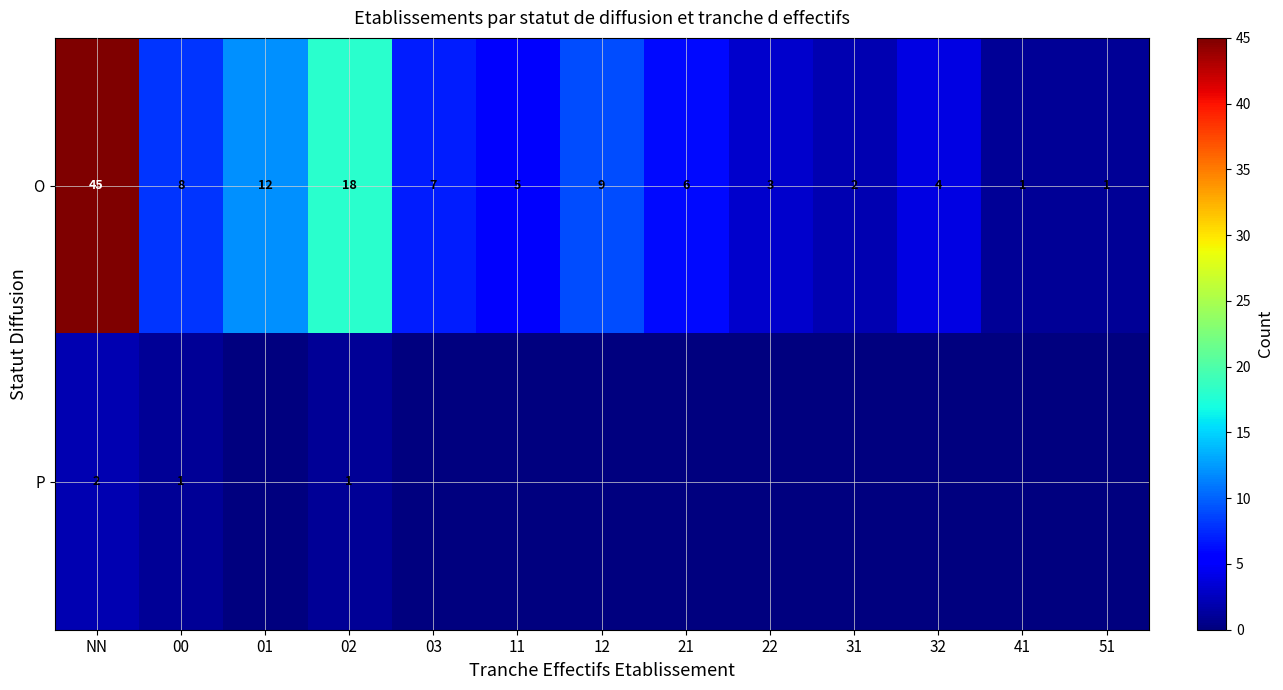

What is the difference between the second highest and minimum values in the O series?

17